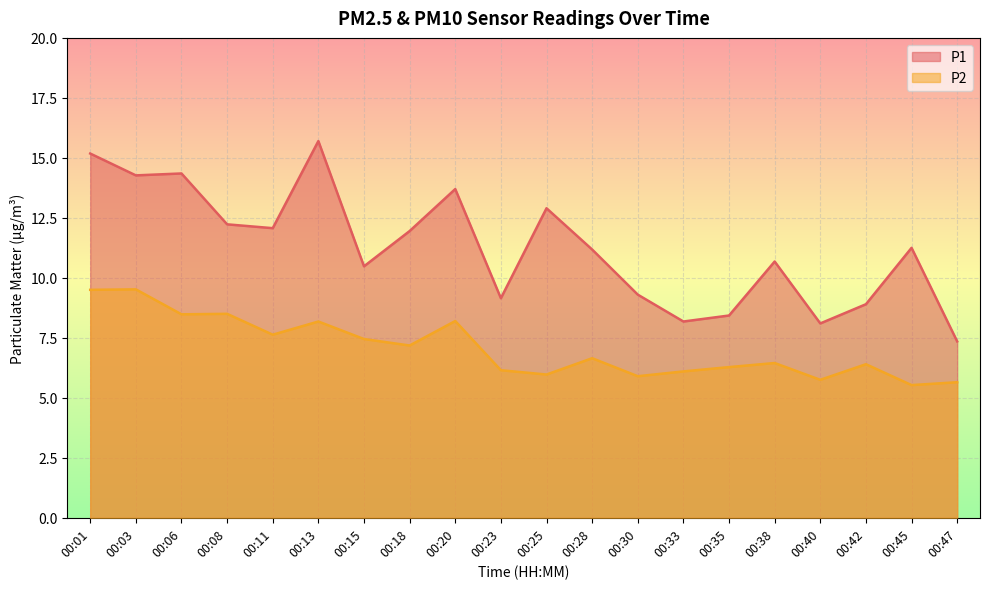

Which category has the lowest value across all series?

00:45